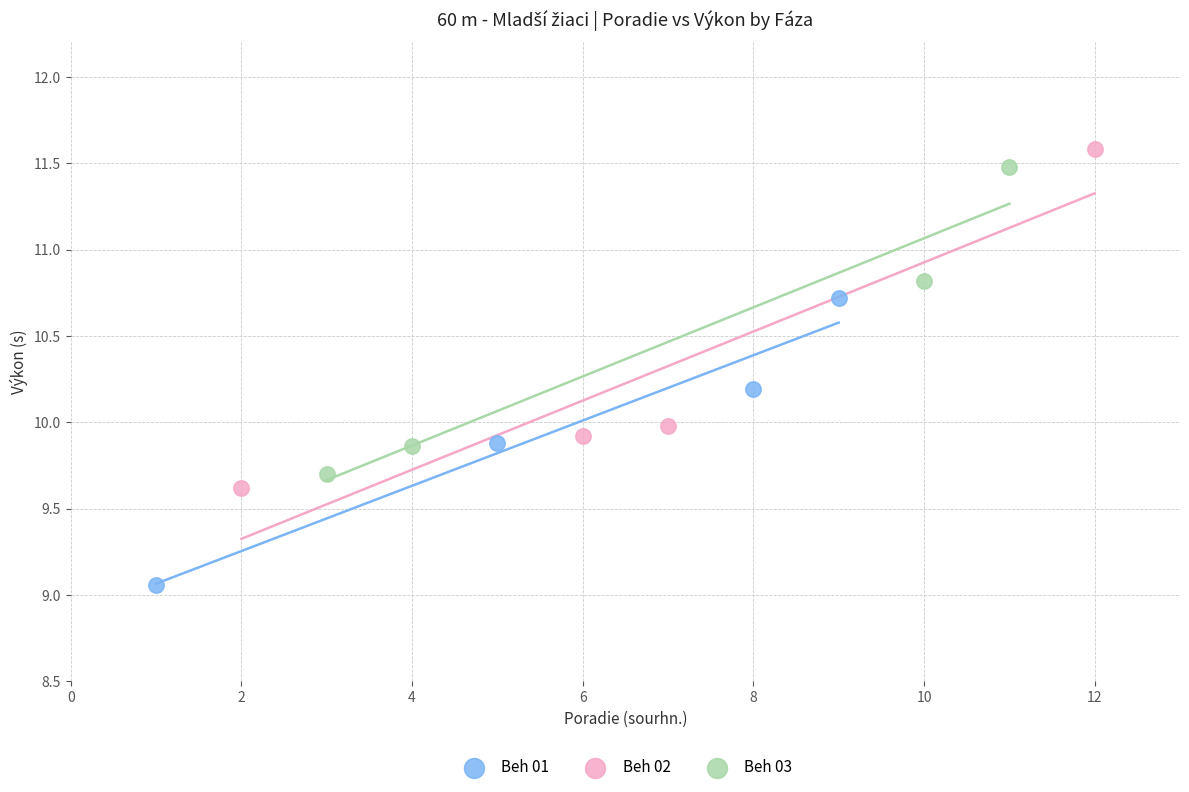

What are all the series names shown in the legend?

Beh 01, Beh 02, Beh 03